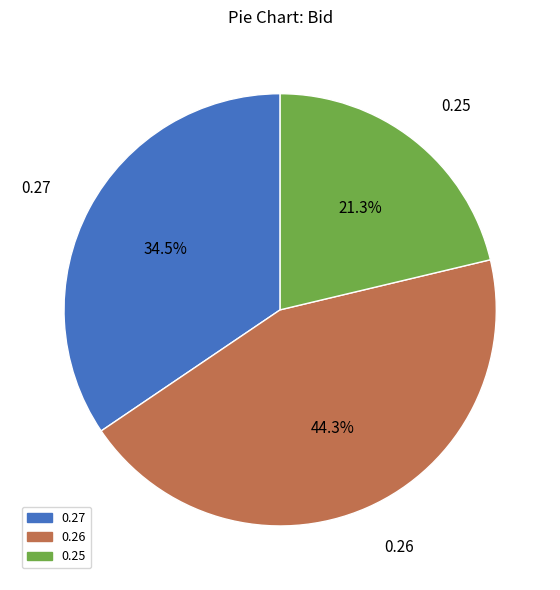

Is there a majority slice in this chart?

No